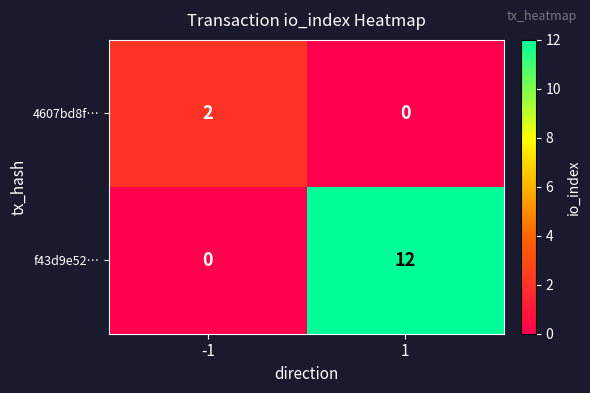

What is the sum of all f43d9e52… values?

12